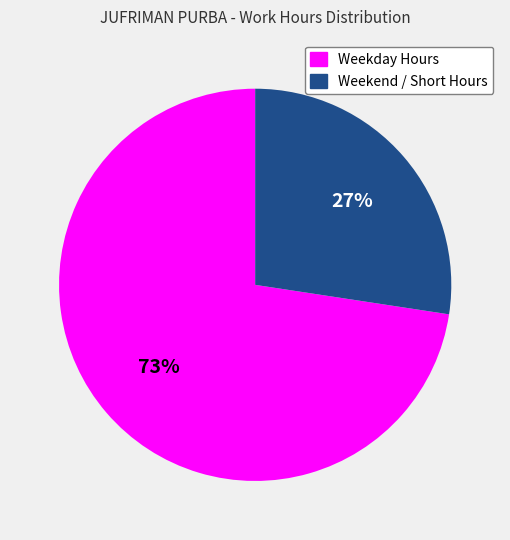

Is the sum of Weekend / Short Hours and Weekday Hours greater than half?

Yes